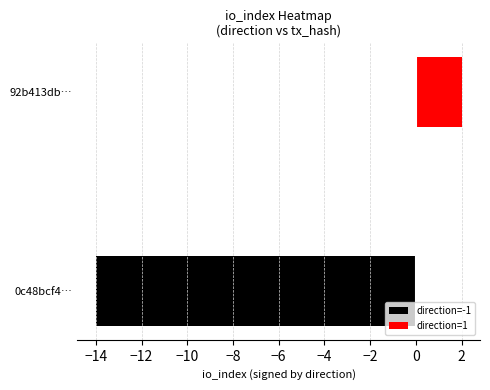

What is the approximate value of direction=1 at 92b413db…?

2